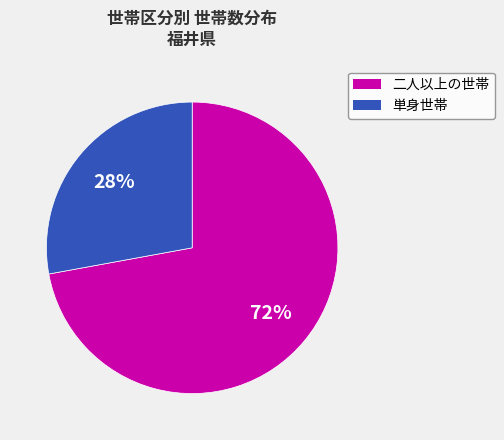

Between 二人以上の世帯 and 単身世帯, which is larger?

二人以上の世帯